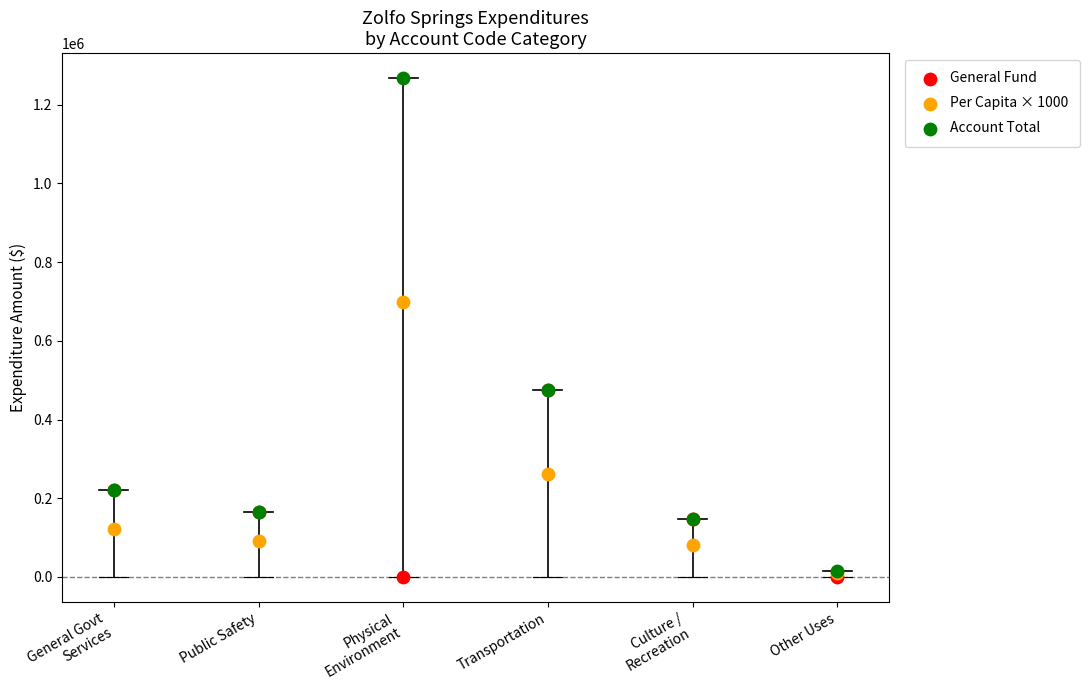

Across all series, what Y value is closest to 633699?

697520.0